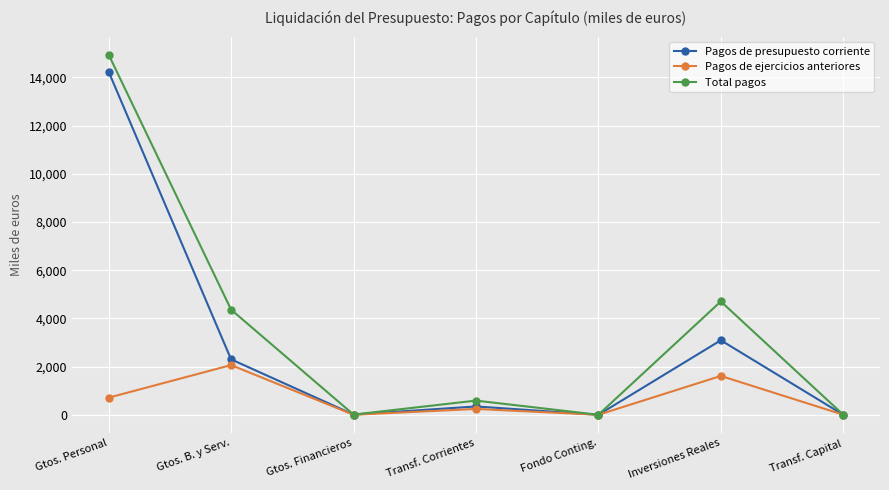

How many values in the Total pagos series exceed 587?

4